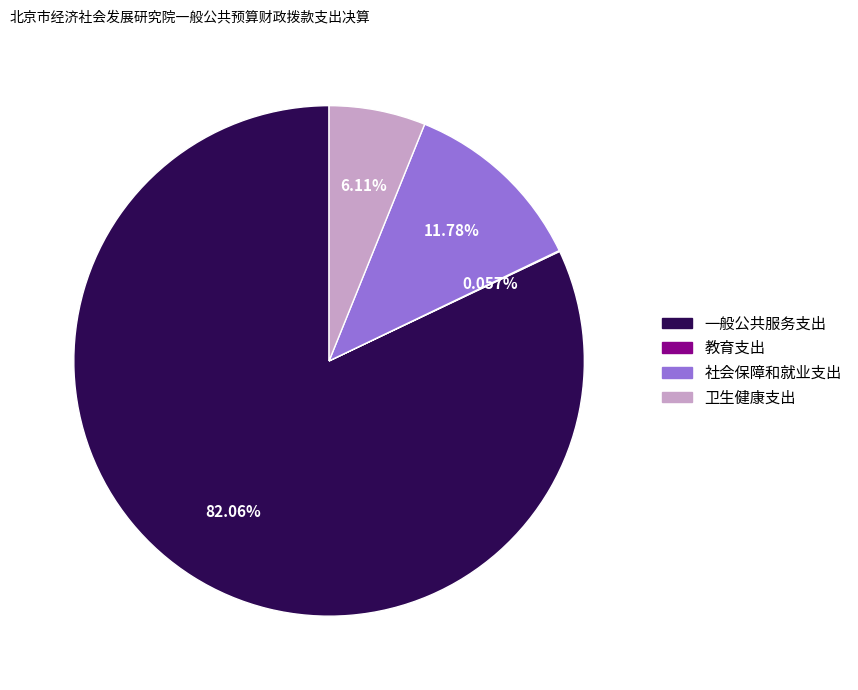

Does 社会保障和就业支出 represent more than half of the total?

No